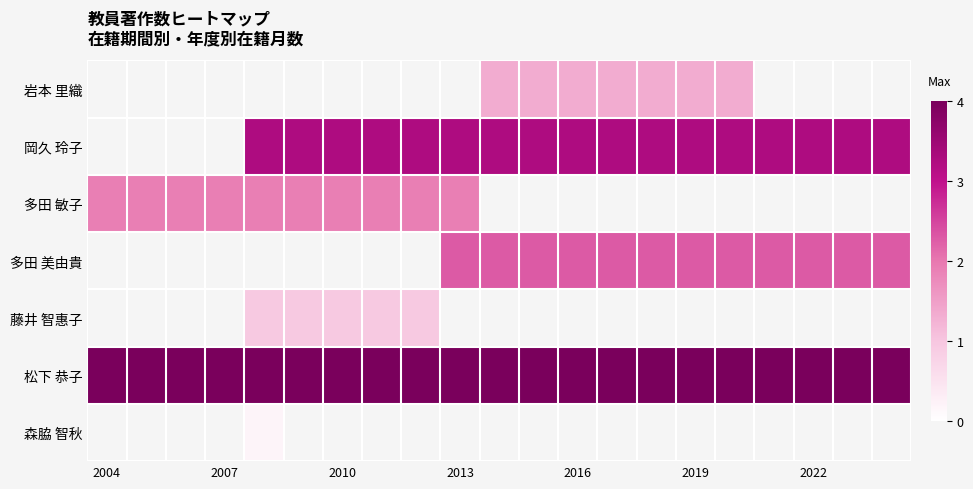

Which label corresponds to the largest value in the chart?

2004